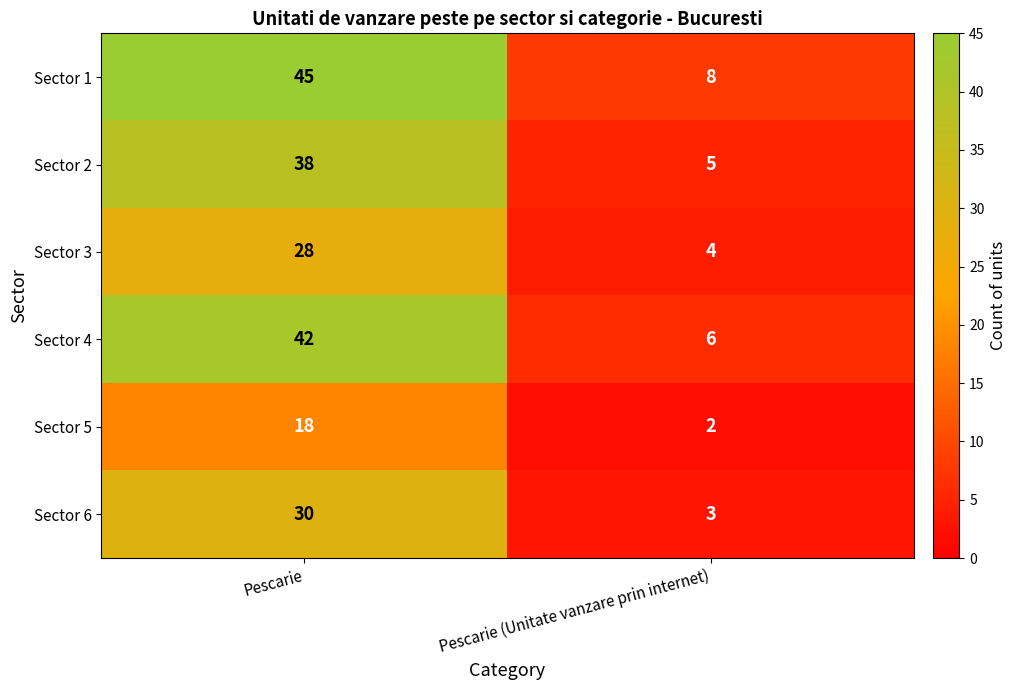

The Sector 2 series shows 5 at Pescarie (Unitate vanzare prin internet). True or false?

True